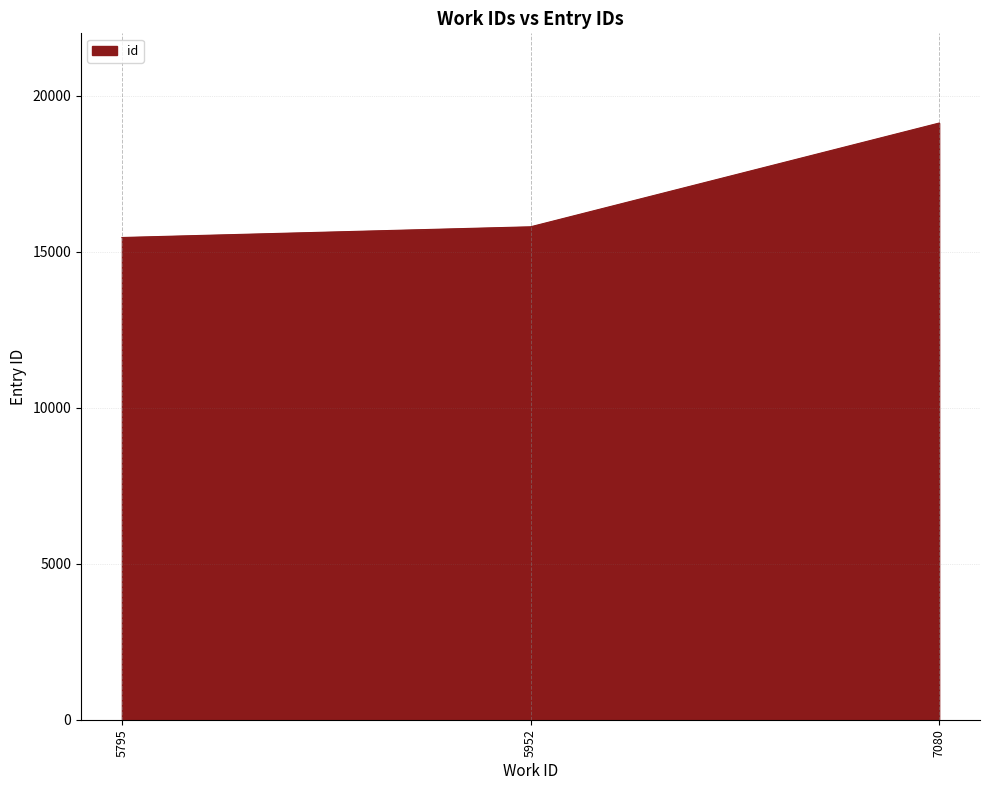

How many values are below 15800?

1